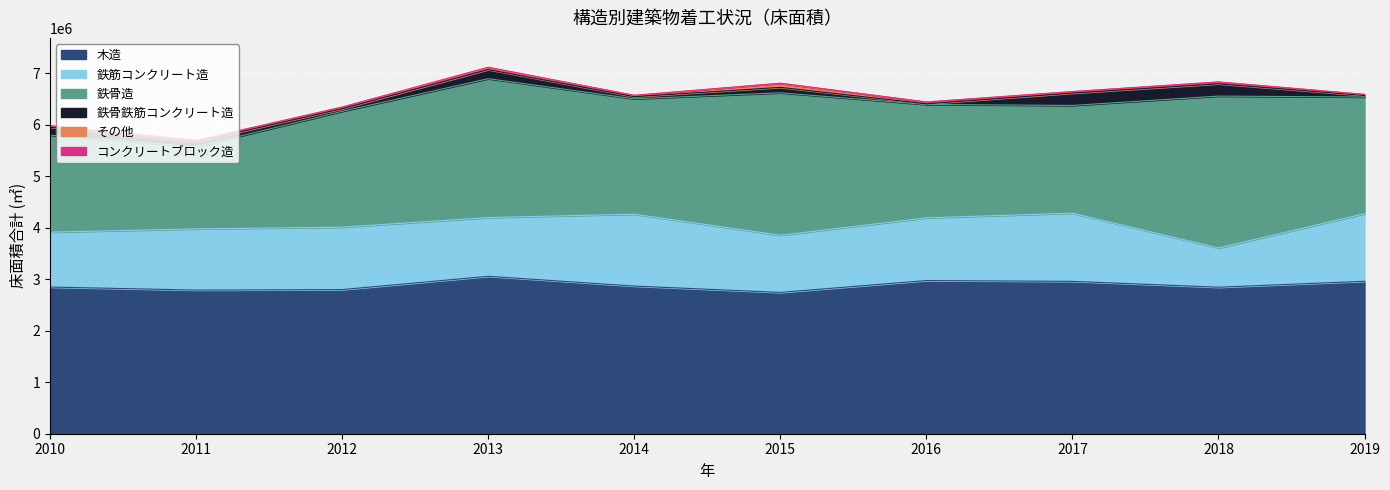

At 2011, list the series in order from smallest to largest.

コンクリートブロック造, その他, 鉄骨鉄筋コンクリート造, 鉄筋コンクリート造, 鉄骨造, 木造